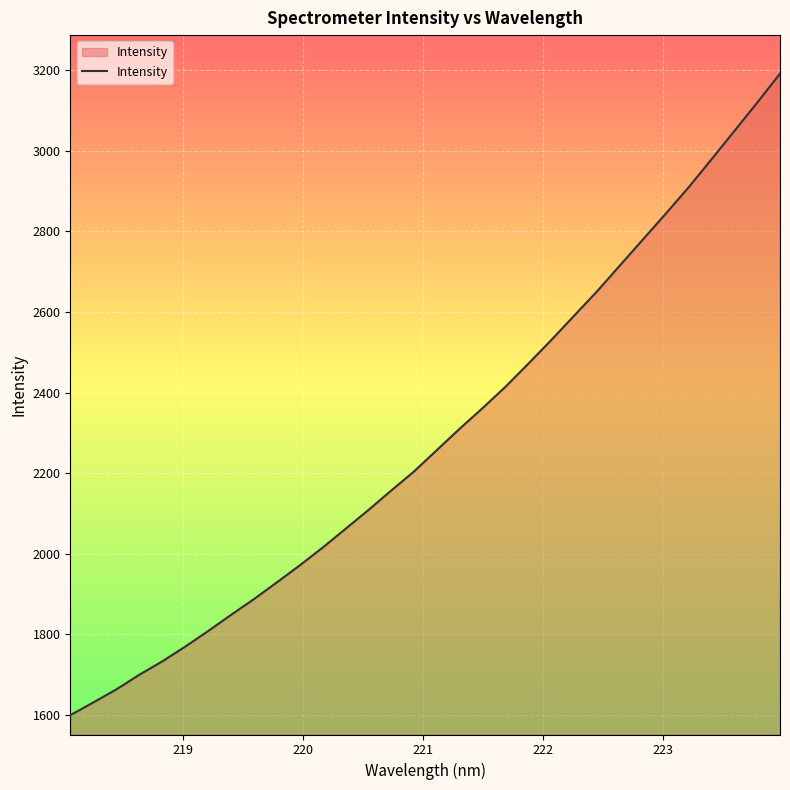

What is the difference between the maximum and minimum values?

1592.4